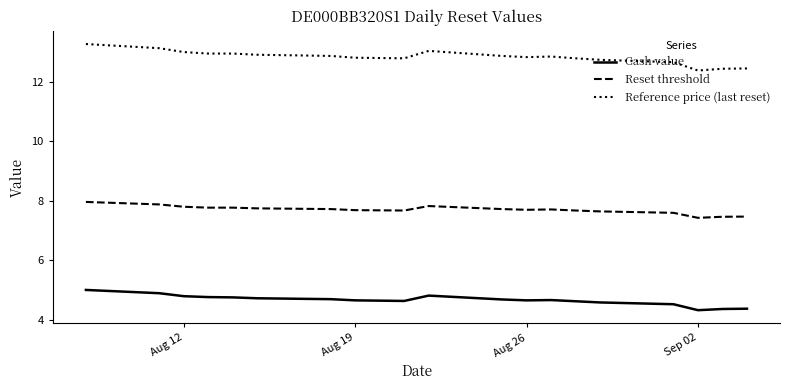

What is the difference between the maximum and minimum values in the Reset threshold series?

0.5